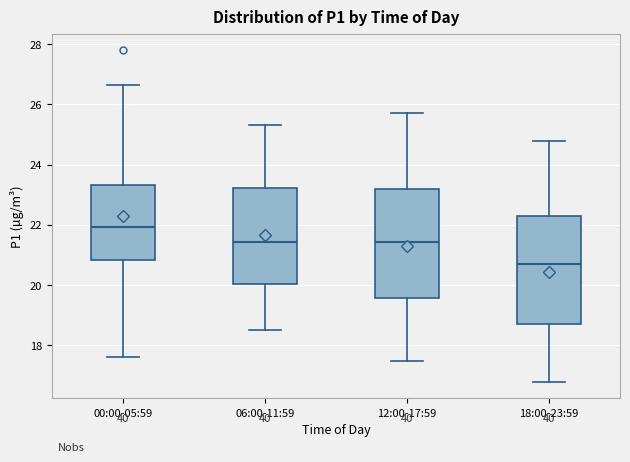

Where does the upper whisker of the box for 12:00-17:59 end on the y-axis? The values are not printed on the chart, so give them approximately, as read against the axis.

25.8